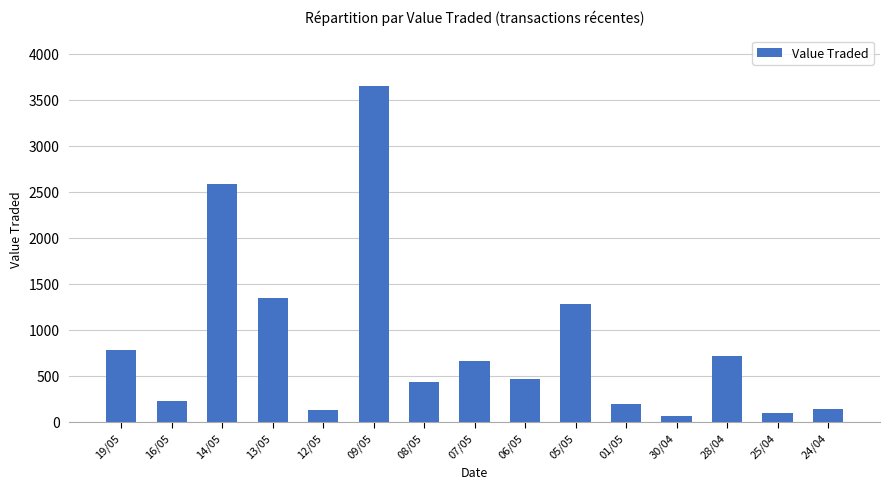

What position from the left is 06/05?

9